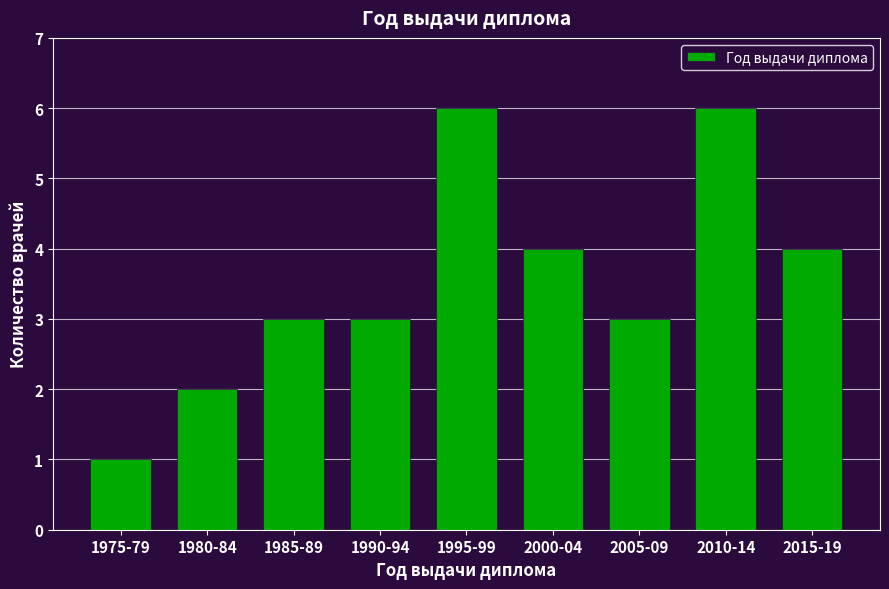

Reading left to right, list all the values displayed in this chart.

1	2	3	3	6	4	3	6	4